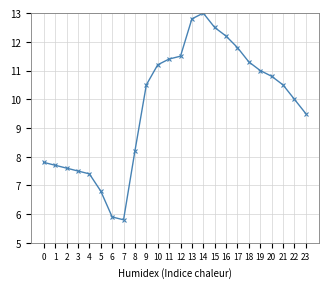

What is the ratio of the value at 14 to the value at 19?

1.2